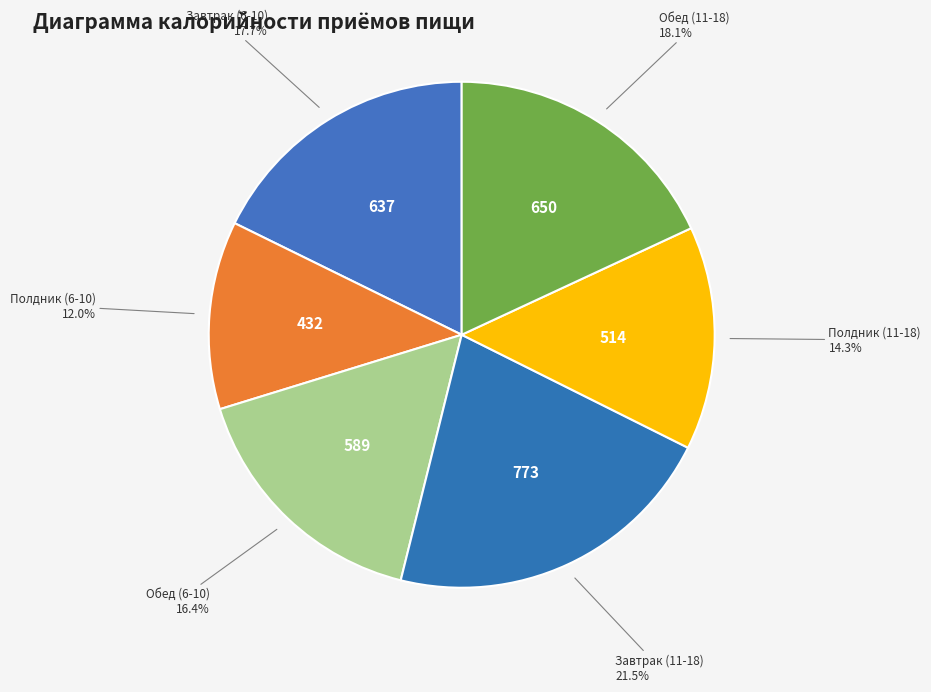

Which category has the biggest portion of the pie?

Завтрак (11-18)